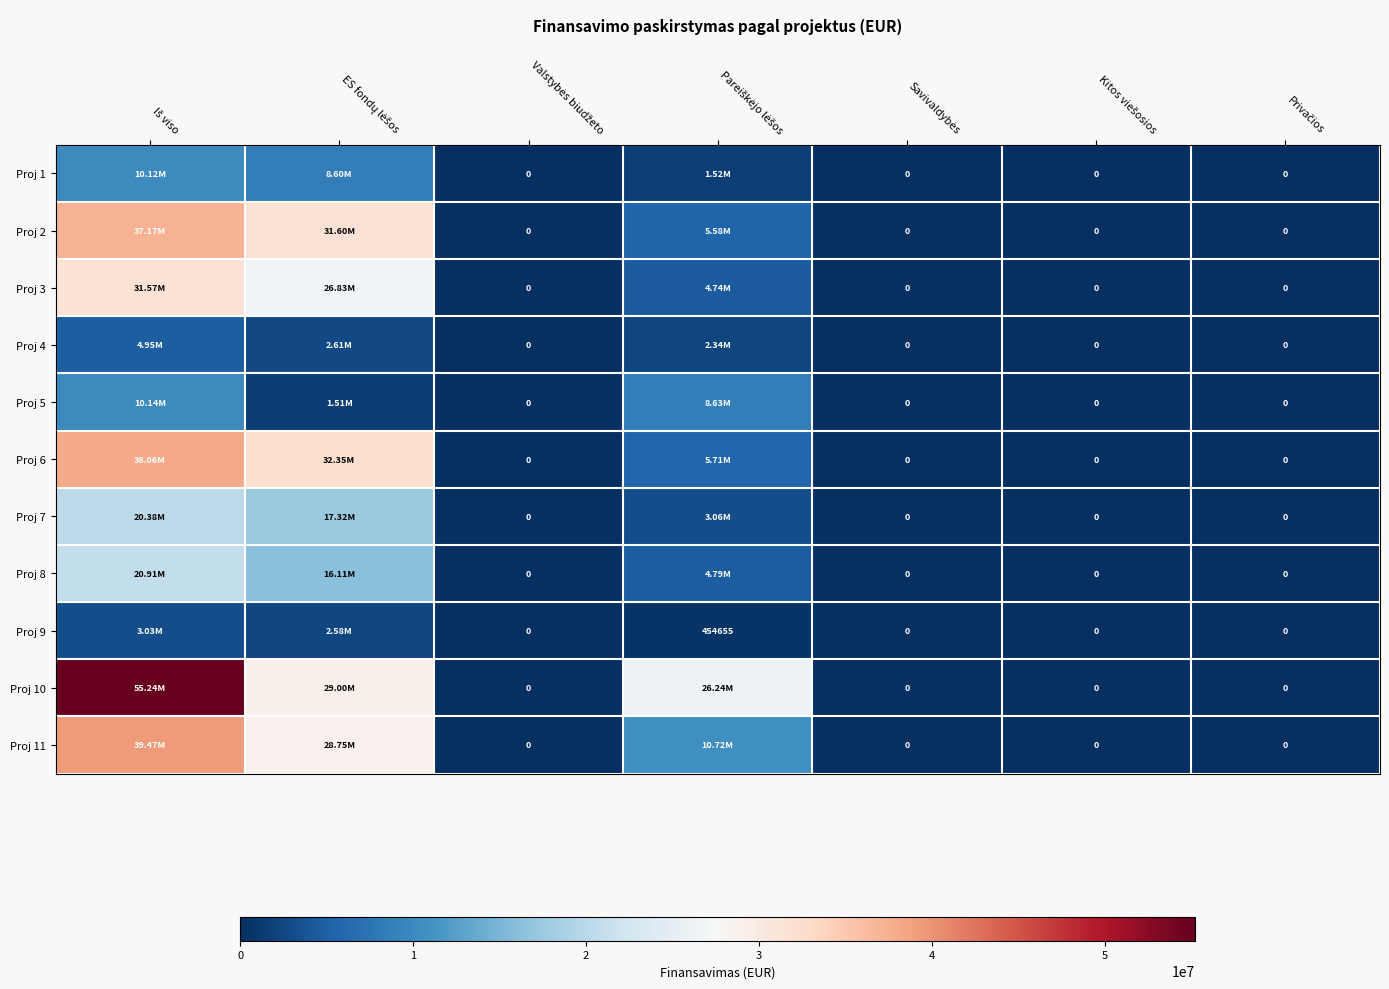

How many data points does each series have?

7